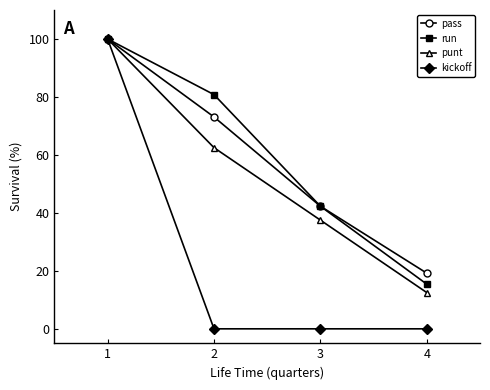

At which category is the sum across all series the highest?

1